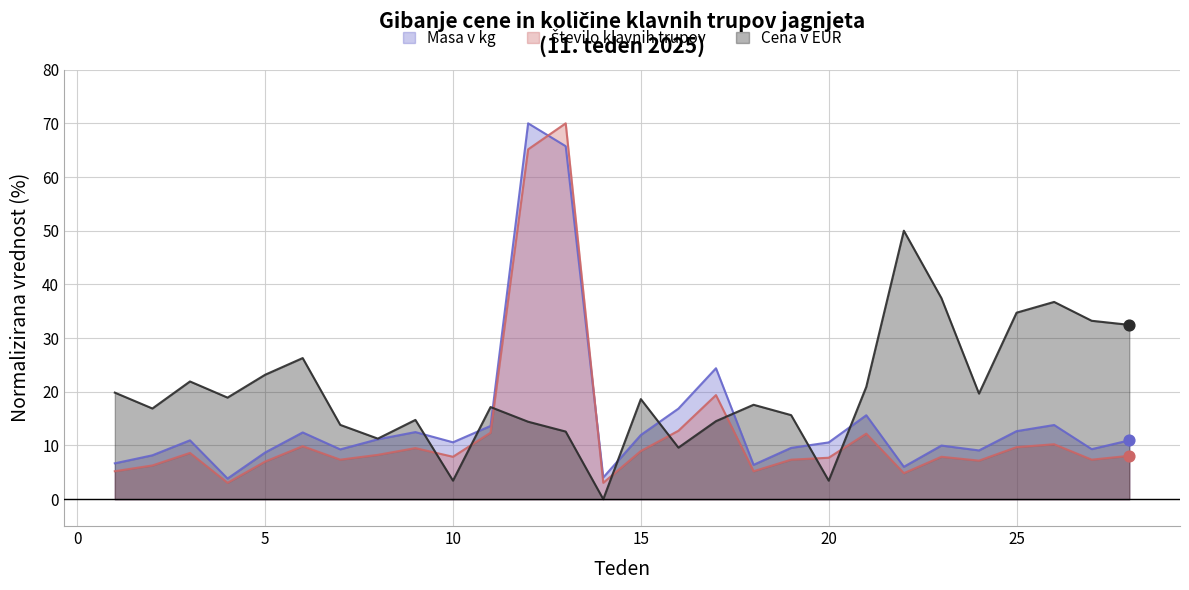

What are all the series names shown in the legend?

Cena v EUR, Masa v kg, Število klavnih trupov